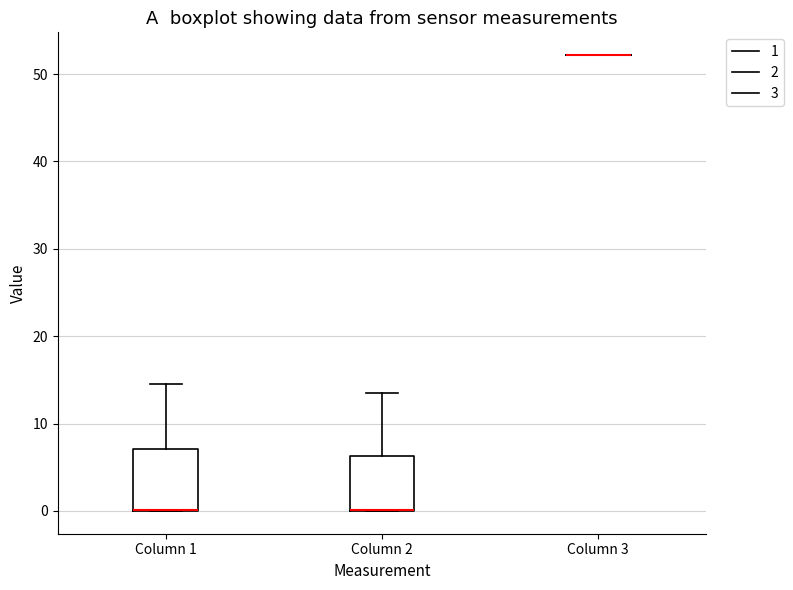

Where is the lower edge of the box for Column 1 on the y-axis? The values are not printed on the chart, so give them approximately, as read against the axis.

0